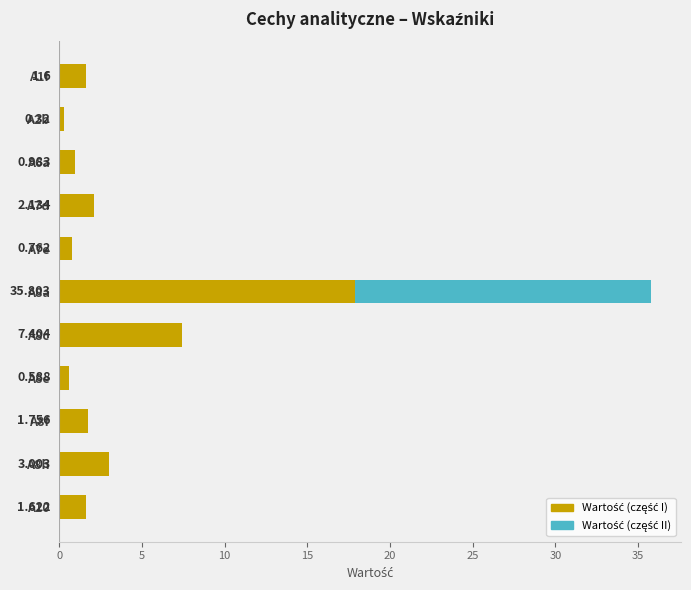

How many distinct data groups are displayed?

2